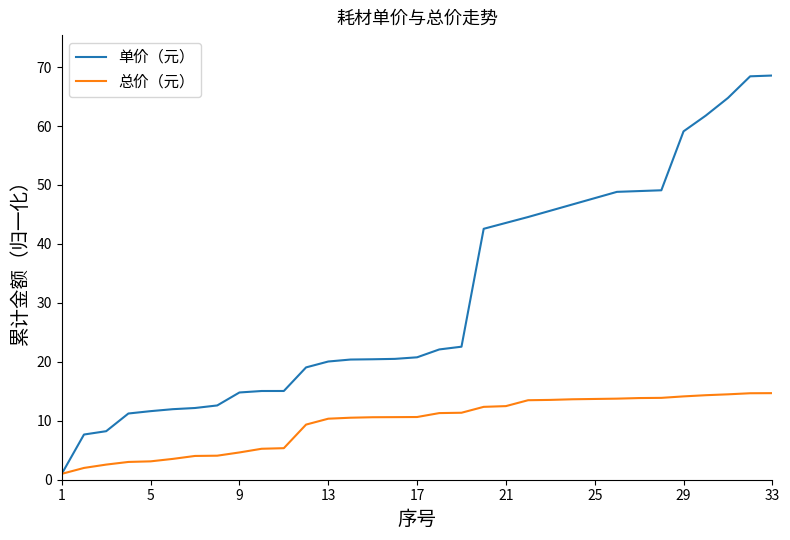

Which series has the largest range (max minus min)?

单价（元）